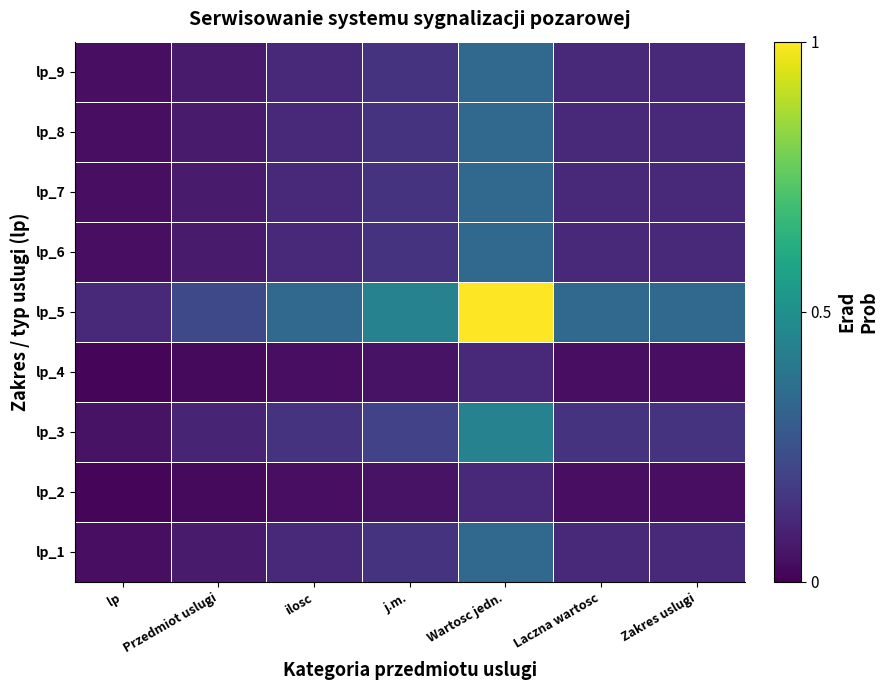

Which has a higher value, j.m. or lp?

j.m.